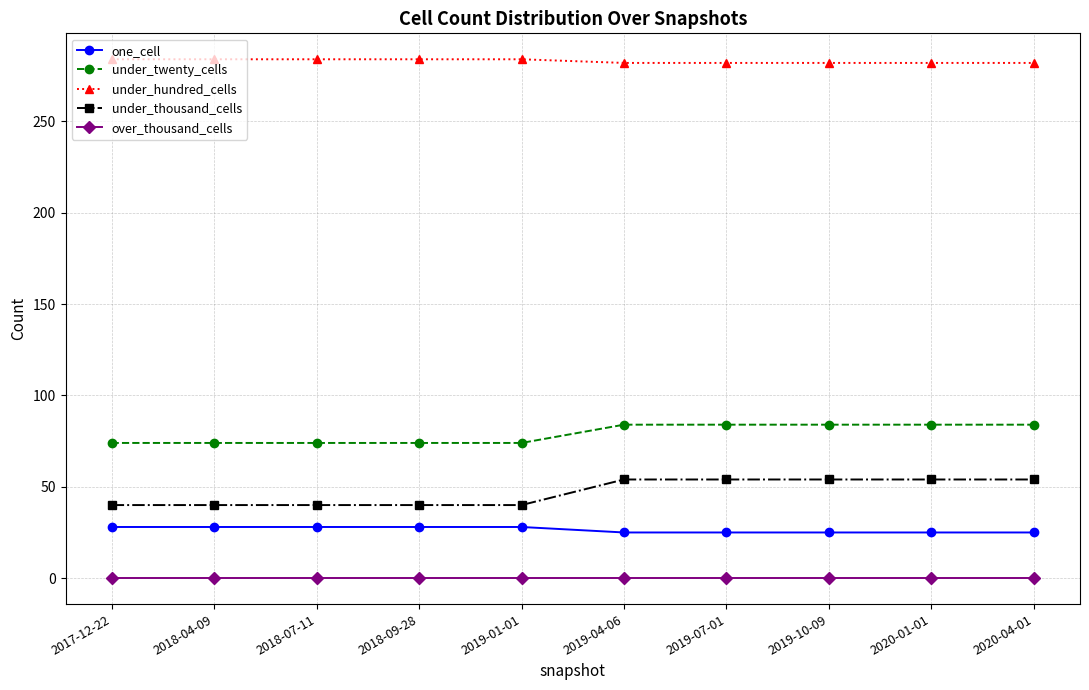

What is the sum of the one_cell values at 2018-04-09 and 2019-01-01?

56